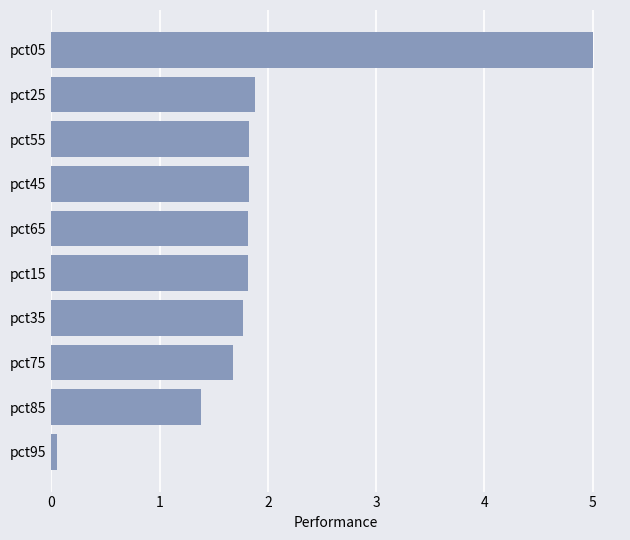

What is the average value?

1.9